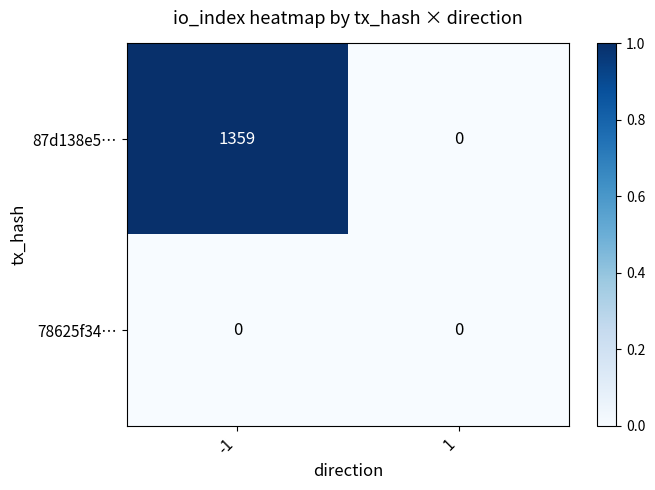

The value of 87d138e5… at -1 is 1359. True or false?

True